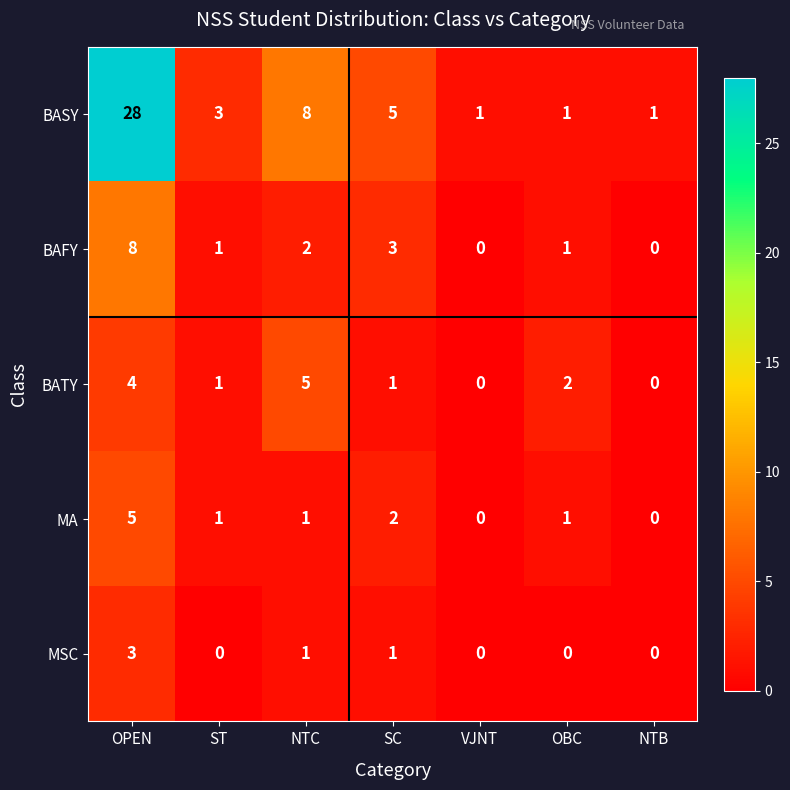

True or false: MA has a value of 1 at NTC.

True